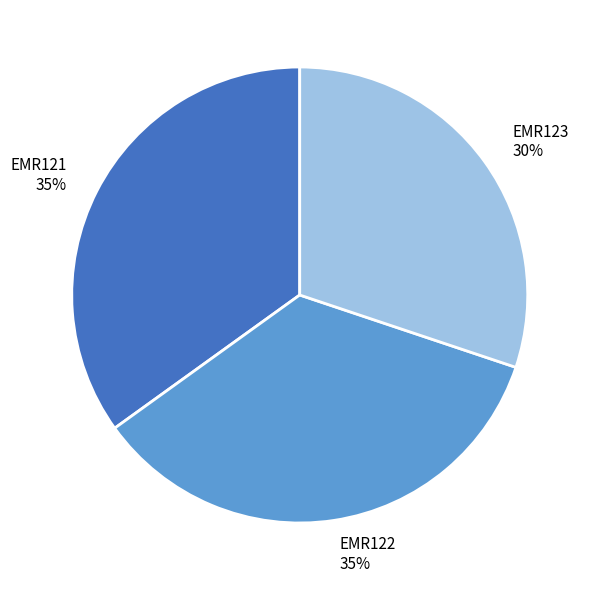

Does any single category account for the majority?

No